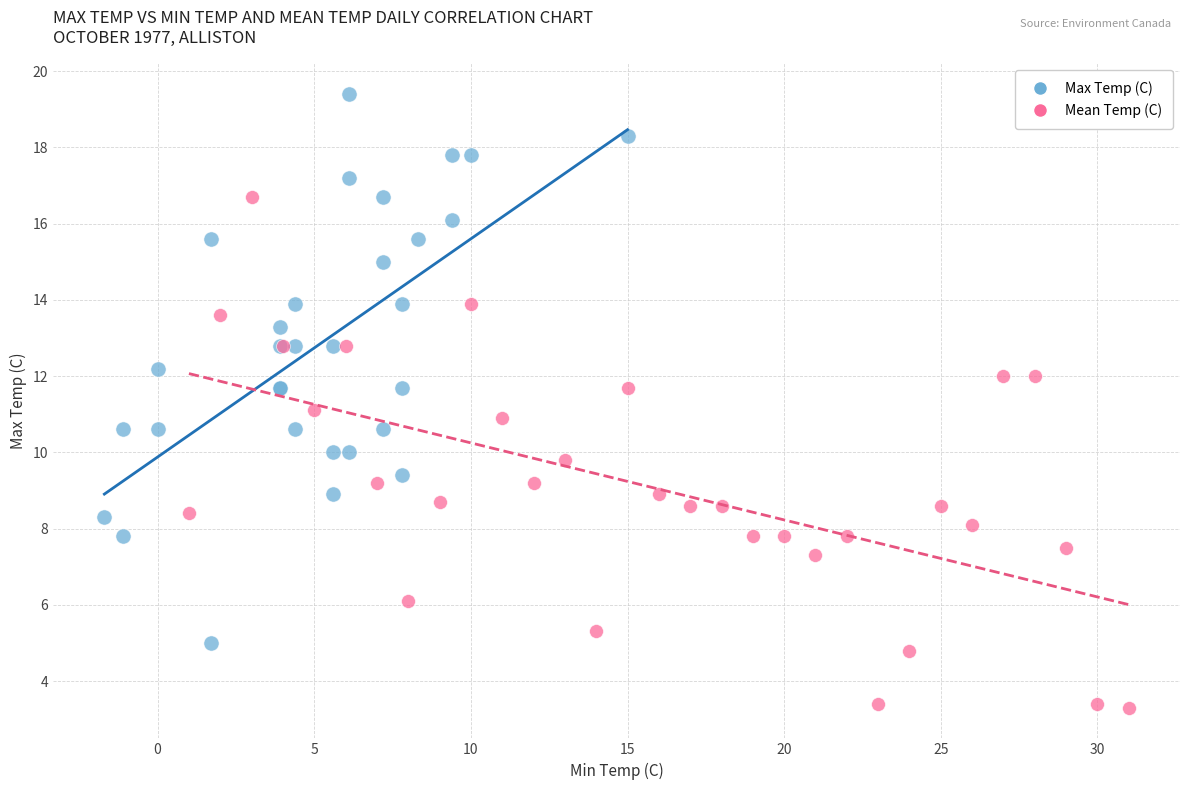

Which series reaches the maximum Y coordinate?

Max Temp (C)